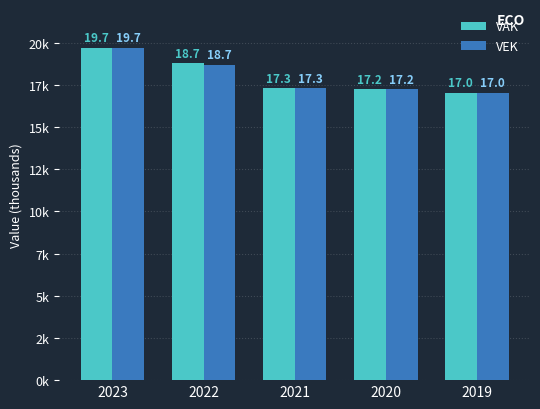

At which label is VEK closest to 18370?

2022